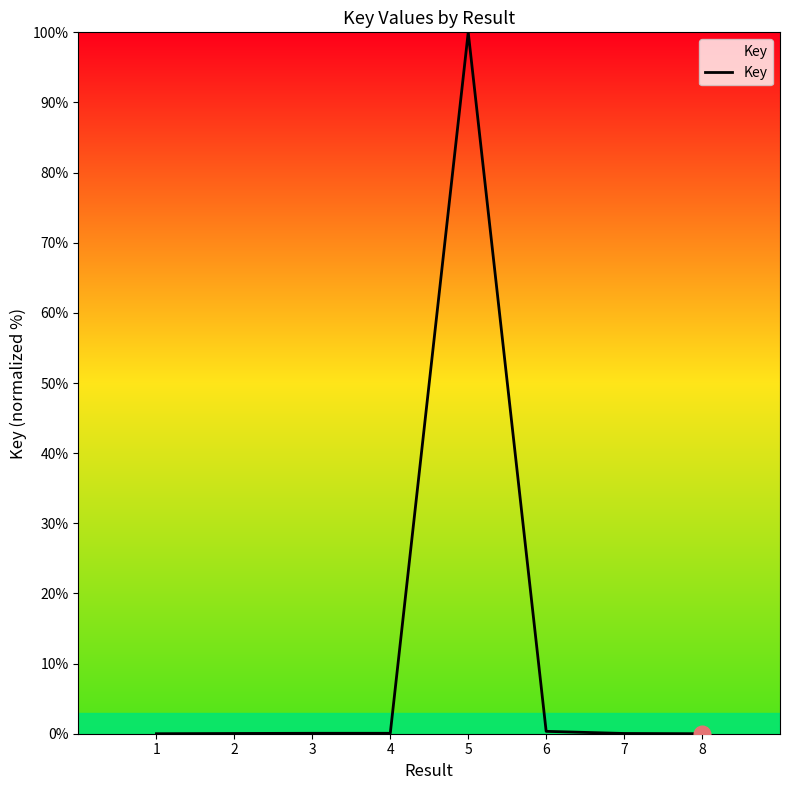

Count the number of categories in the chart.

8